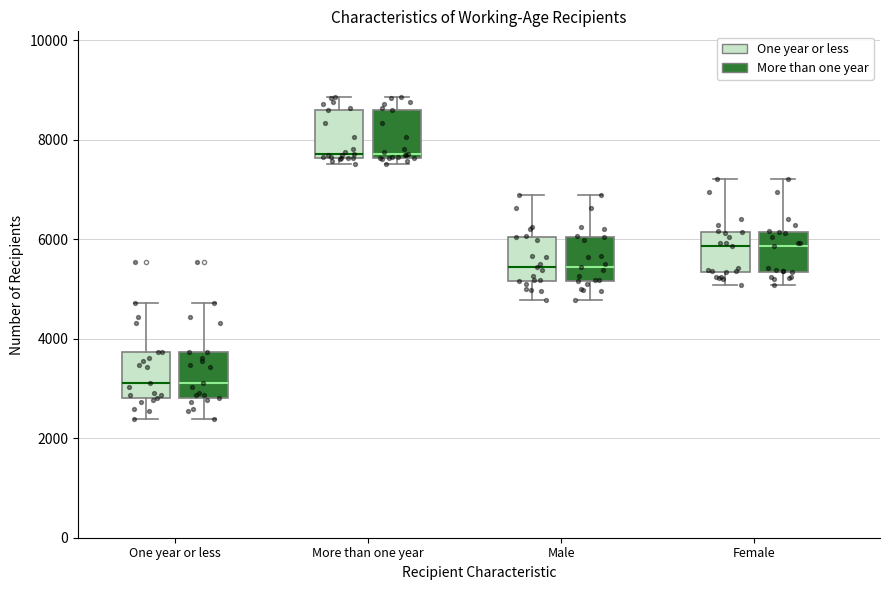

Reading left to right, read every box against the y-axis: the position of its median line, the range the box covers, and the ends of its whiskers. The values are not printed on the chart, so give them approximately, as read against the axis.

One year or less (One year or less): median 3200, box 2800 to 3800, whiskers 2400 to 4800
One year or less (More than one year): median 3200, box 2800 to 3800, whiskers 2400 to 4800
More than one year (One year or less): median 7800, box 7600 to 8600, whiskers 7600 (just below the box's lower edge) to 8800
More than one year (More than one year): median 7800, box 7600 to 8600, whiskers 7600 (just below the box's lower edge) to 8800
Male (One year or less): median 5400, box 5200 to 6000, whiskers 4800 to 6800
Male (More than one year): median 5400, box 5200 to 6000, whiskers 4800 to 6800
Female (One year or less): median 5800, box 5400 to 6200, whiskers 5000 to 7200
Female (More than one year): median 5800, box 5400 to 6200, whiskers 5000 to 7200